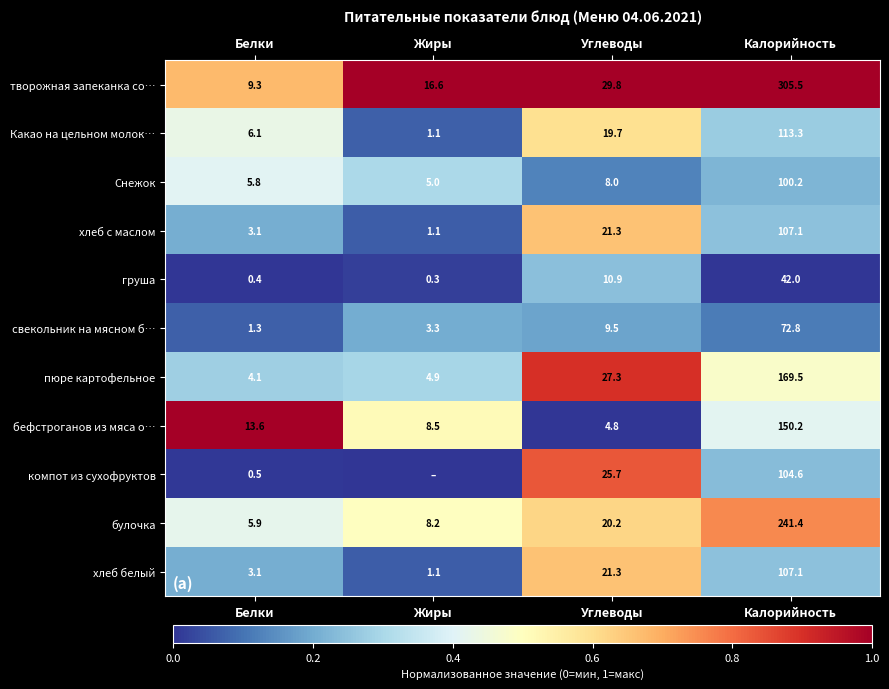

Is the value of булочка at Калорийность greater than the value of компот из сухофруктов at Калорийность?

Yes